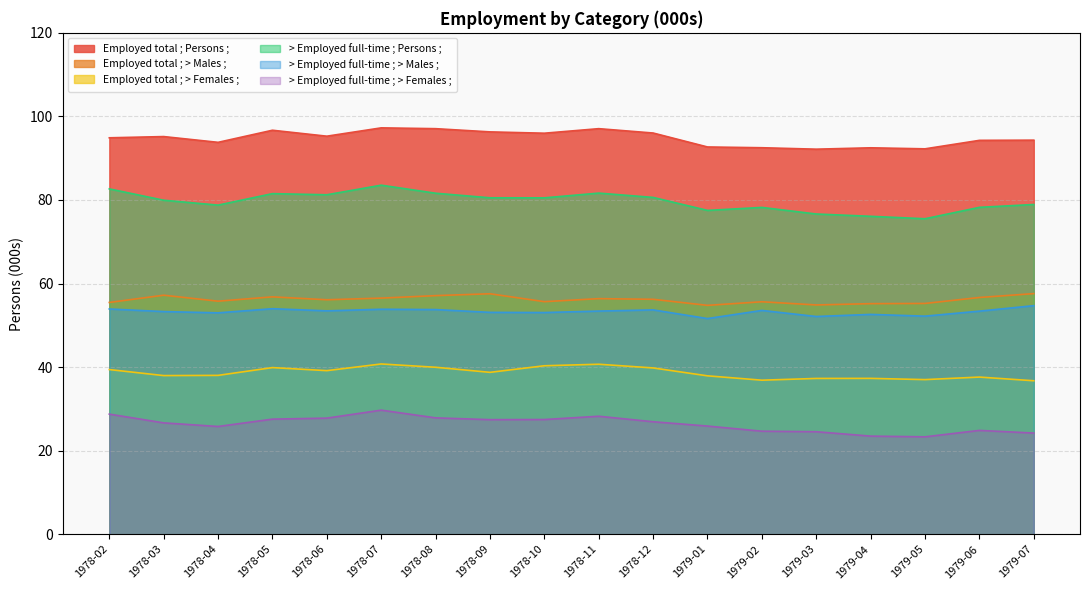

List the labels in order of Employed total ; Persons ; value, smallest first.

1979-03, 1979-05, 1979-04, 1979-02, 1979-01, 1978-04, 1979-06, 1979-07, 1978-02, 1978-03, 1978-06, 1978-10, 1978-12, 1978-09, 1978-05, 1978-08, 1978-11, 1978-07